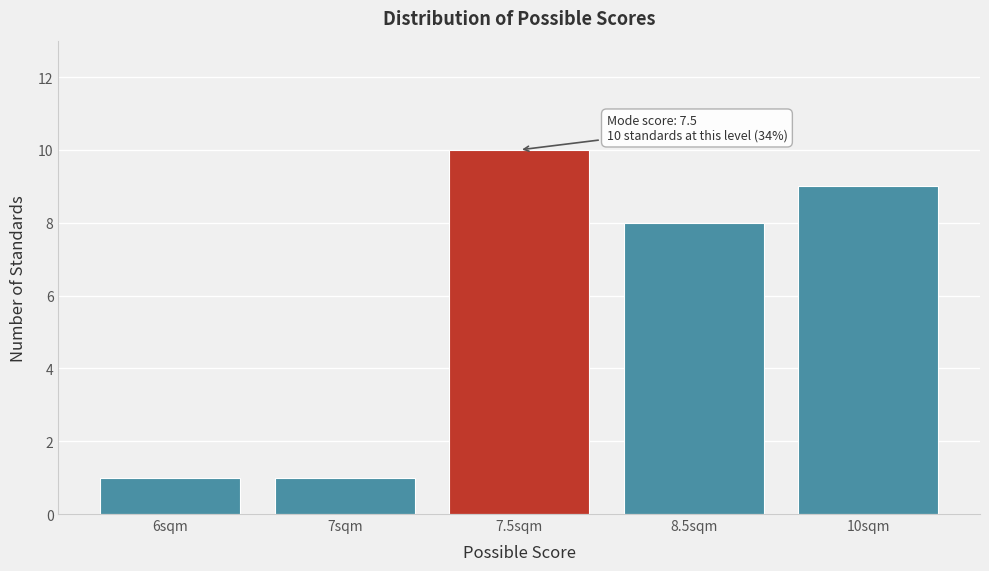

Reading left to right, what are all the values shown in this chart?

1	1	10	8	9